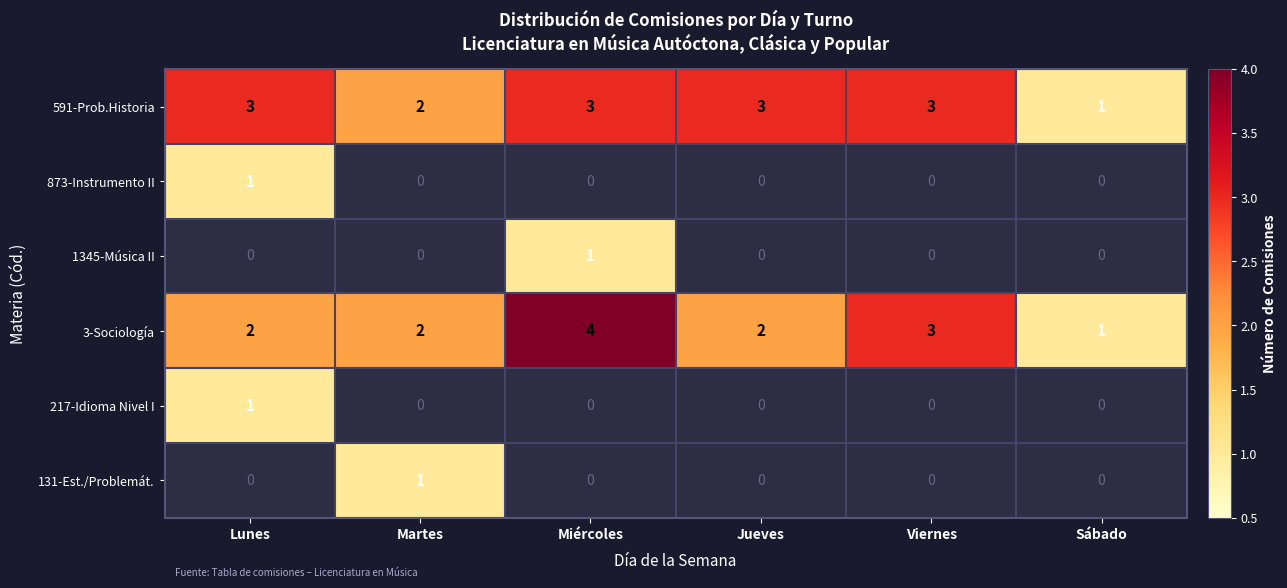

Count the 3-Sociología values in the range 2 to 3.

4